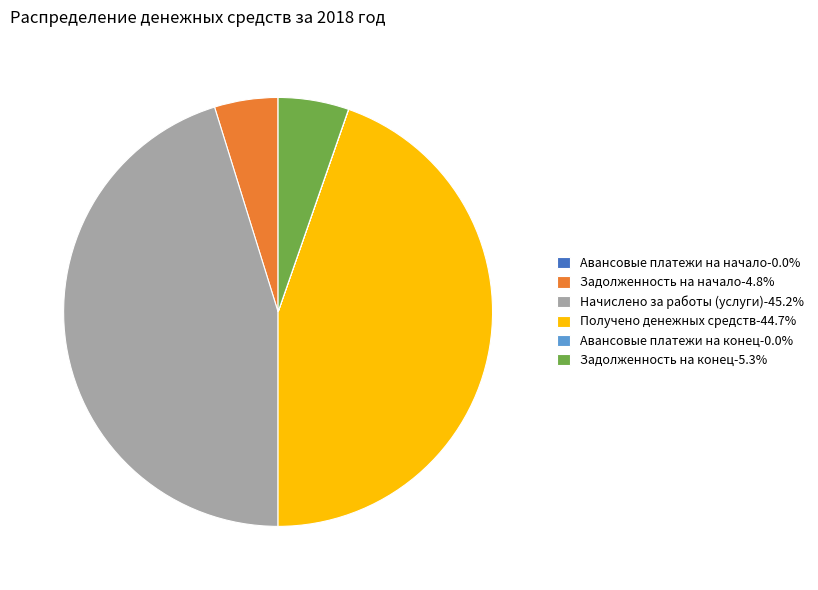

Does any single category account for the majority?

No